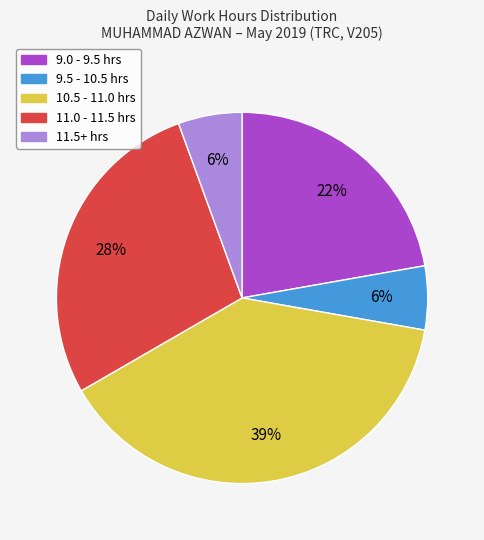

To the nearest percent, what is the average slice percentage?

20%